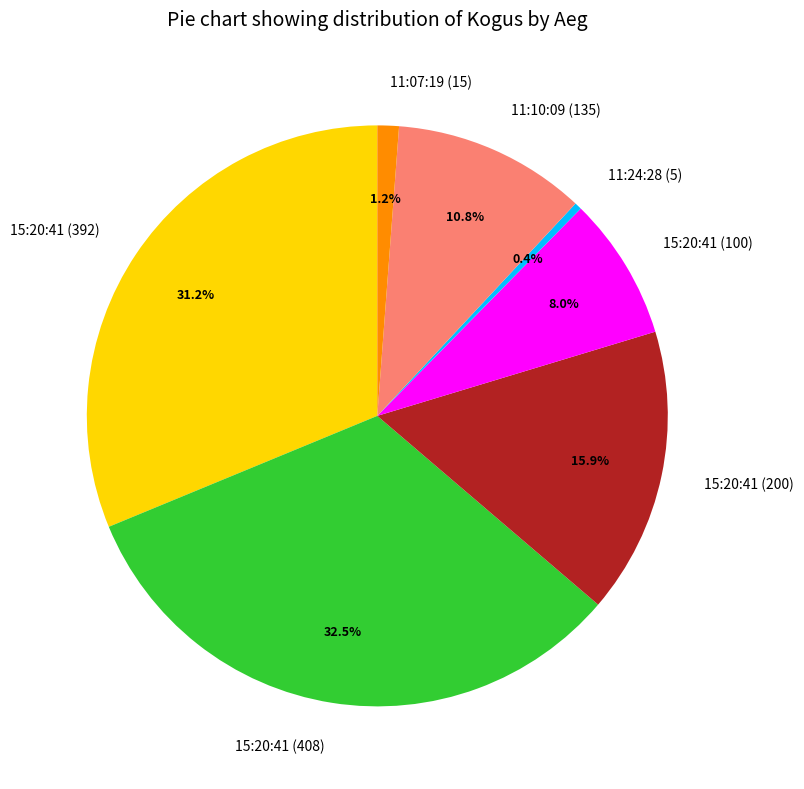

What is the ratio of the value at 15:20:41 (200) to the value at 15:20:41 (100)?

2.0